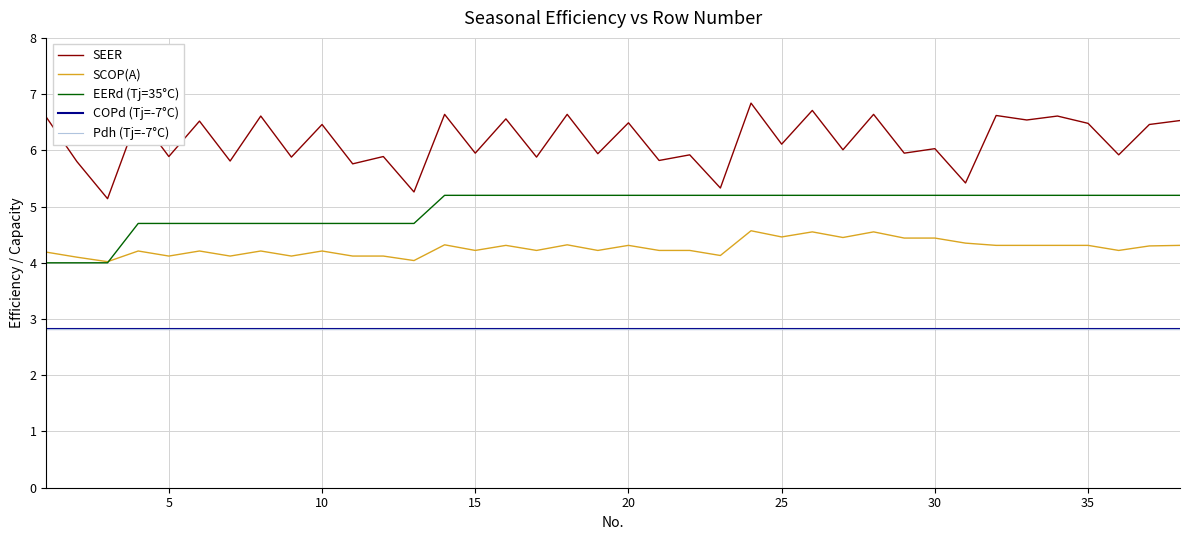

Is this an area chart (filled region under the line)?

No